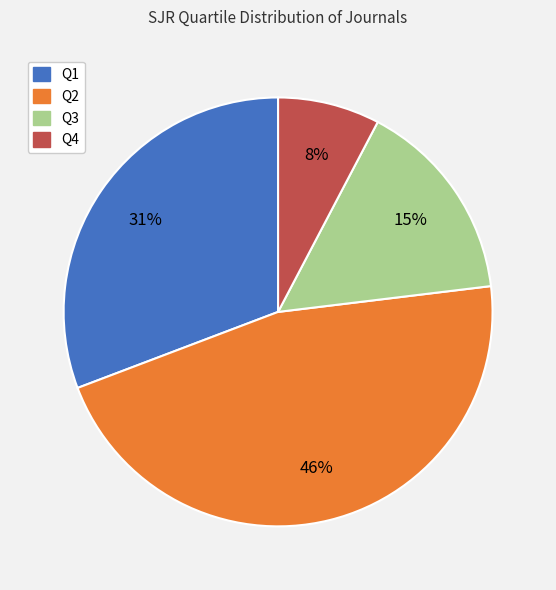

Between Q4 and Q3, which is larger?

Q3